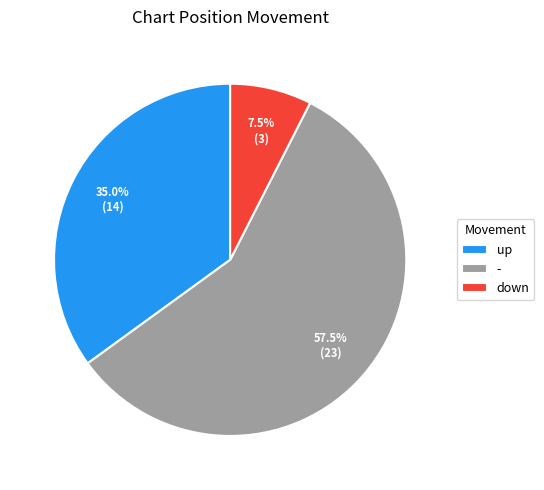

Rank the categories by value from lowest to highest.

down, up, -